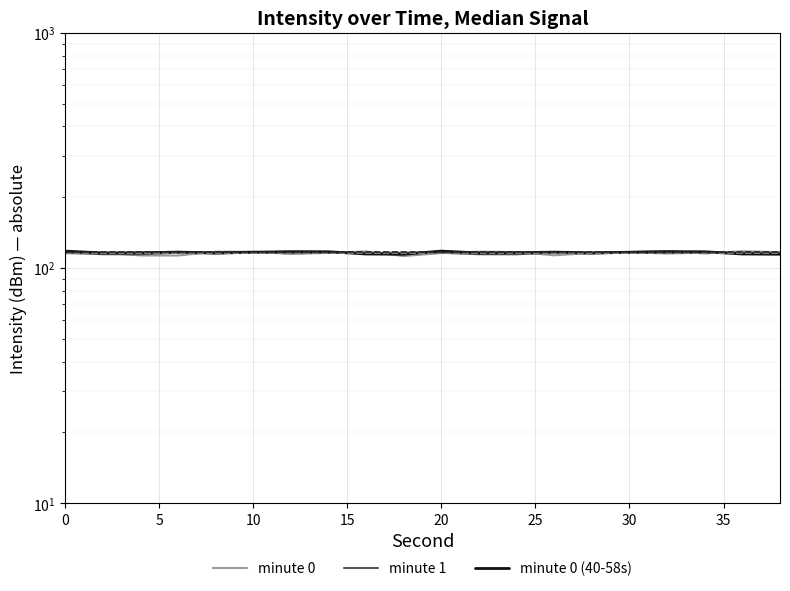

Which category has the lowest value in the minute 1 series?

10